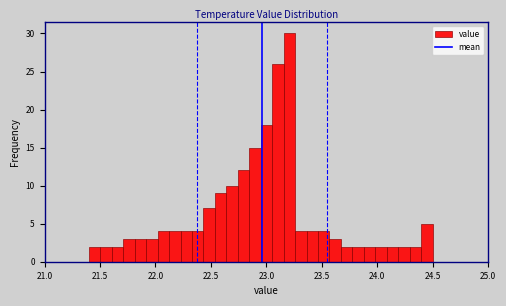

Read against the x-axis, roughly where is the centre of the tallest bar?

23.20